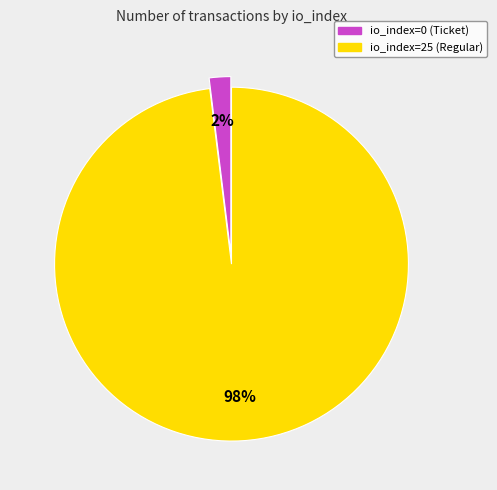

True or false: io_index=0 (Ticket) accounts for 2% of the total.

True